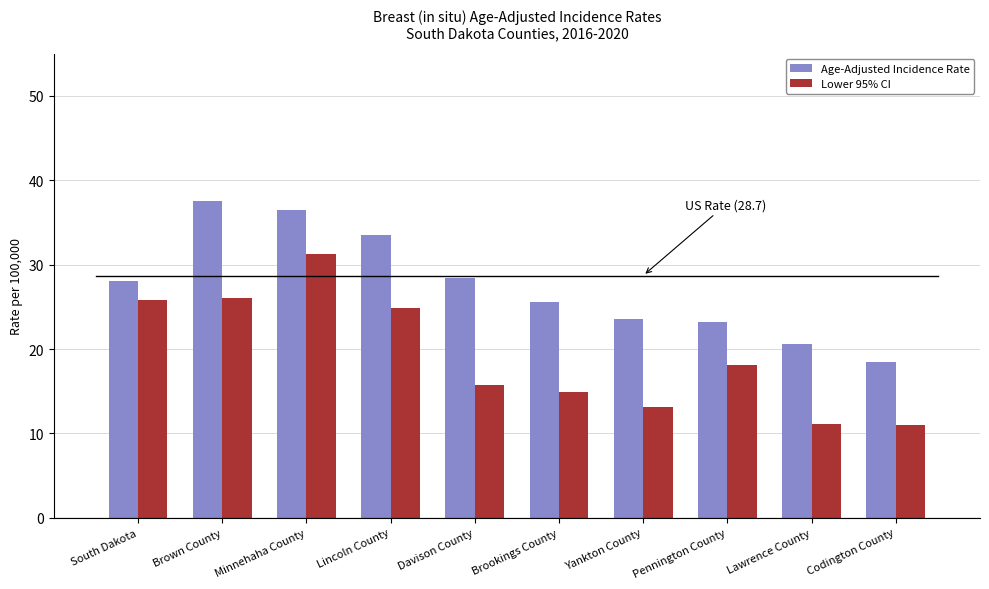

What is the value of the Lower 95% CI bar at the 10th from the left?

11.0